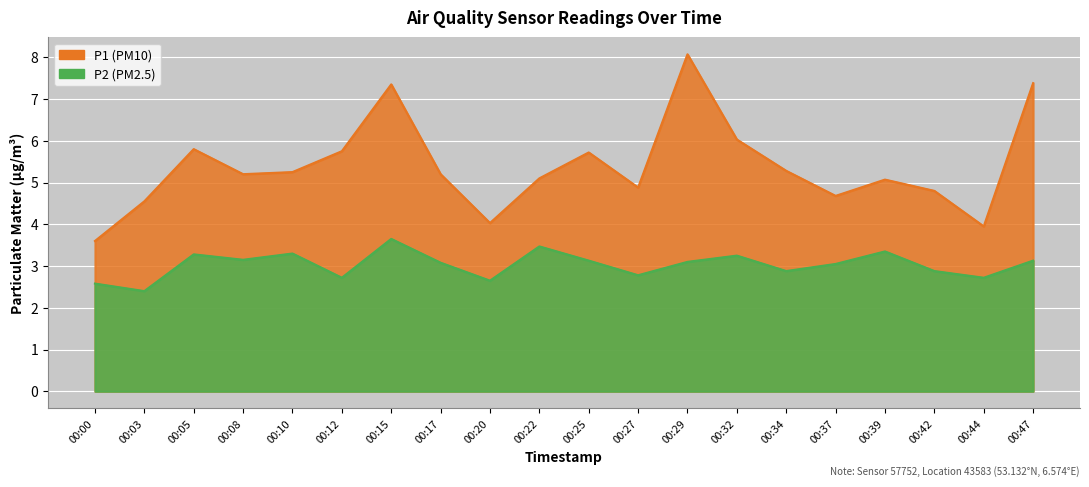

How many values in the P1 series are below 5?

7